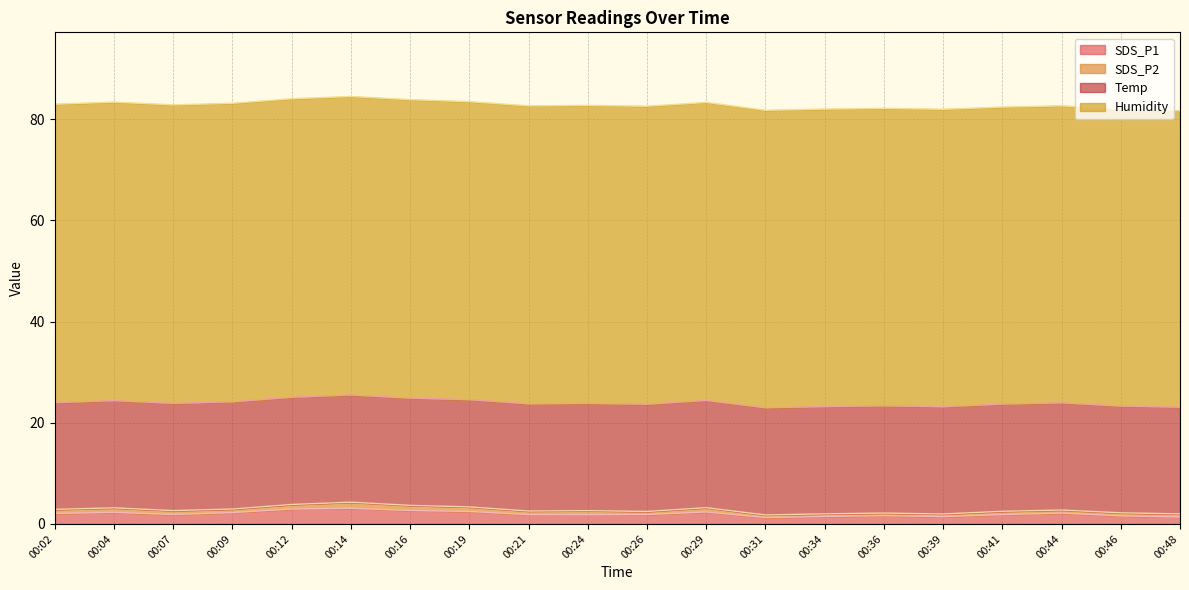

Reading right to left, extract all data points from this chart.

SDS_P1: 1.4	1.6	2.1	1.9	1.4	1.6	1.5	1.3	2.4	1.9	1.8	1.9	2.5	2.7	3.1	3.0	2.2	1.9	2.3	2.1
SDS_P2: 0.6	0.6	0.6	0.7	0.5	0.5	0.5	0.5	0.8	0.6	0.8	0.7	0.9	1.0	1.2	0.9	0.7	0.8	0.9	0.8
Temp: 21.1	21.1	21.2	21.2	21.2	21.2	21.2	21.2	21.2	21.2	21.2	21.2	21.2	21.2	21.2	21.2	21.2	21.2	21.2	21.1
Humidity: 58.6	58.6	58.7	58.7	58.8	58.8	58.8	58.8	58.9	58.9	58.9	58.9	58.9	59.0	59.0	59.0	59.0	59.0	59.0	59.0